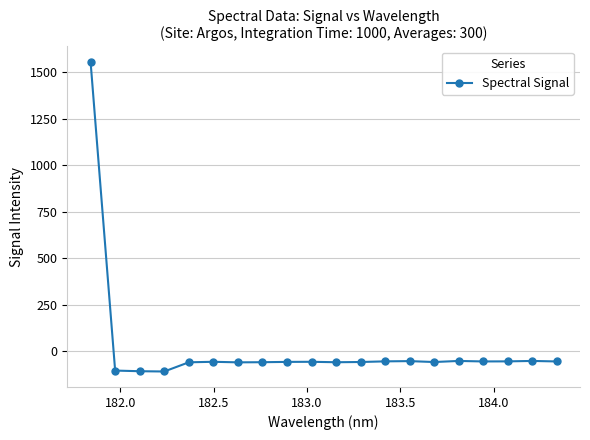

What is the value of the 20th point from the left?

-53.5